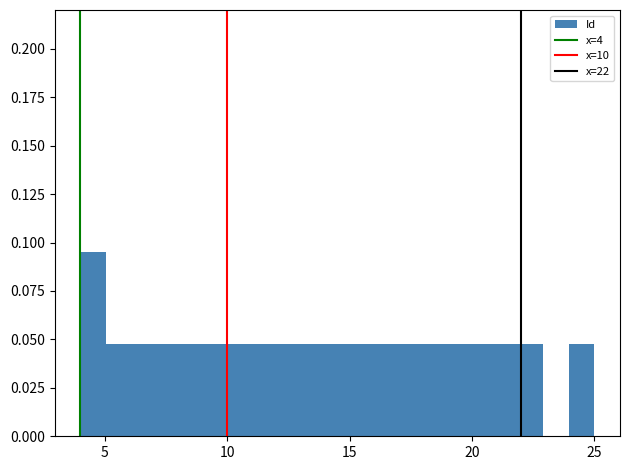

Around what value on the x-axis is the tallest bar? Give the approximate position of its centre, as read against the axis.

4.5